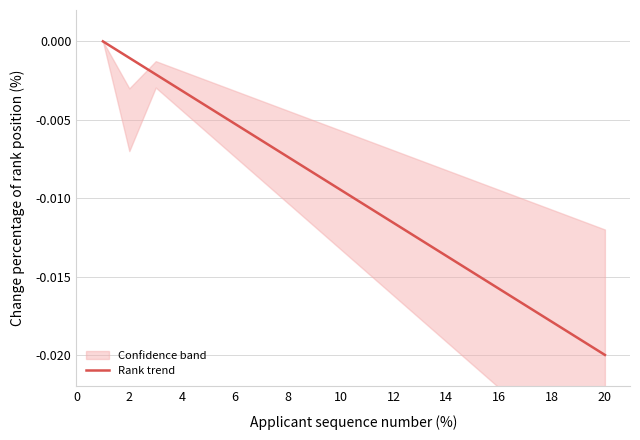

At which label does Rank trend reach its minimum?

20